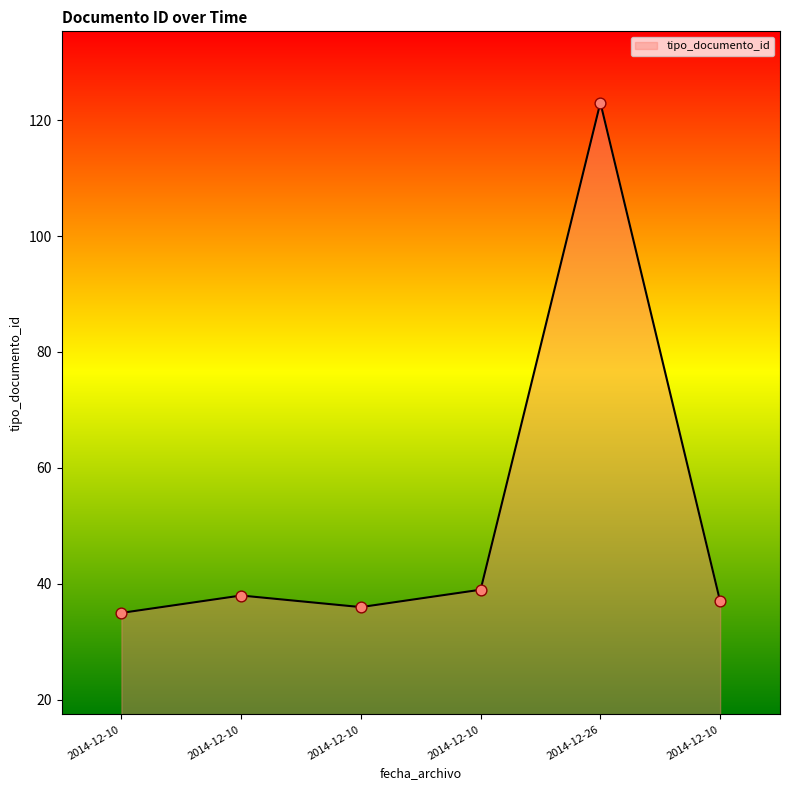

How many distinct data groups are displayed?

1